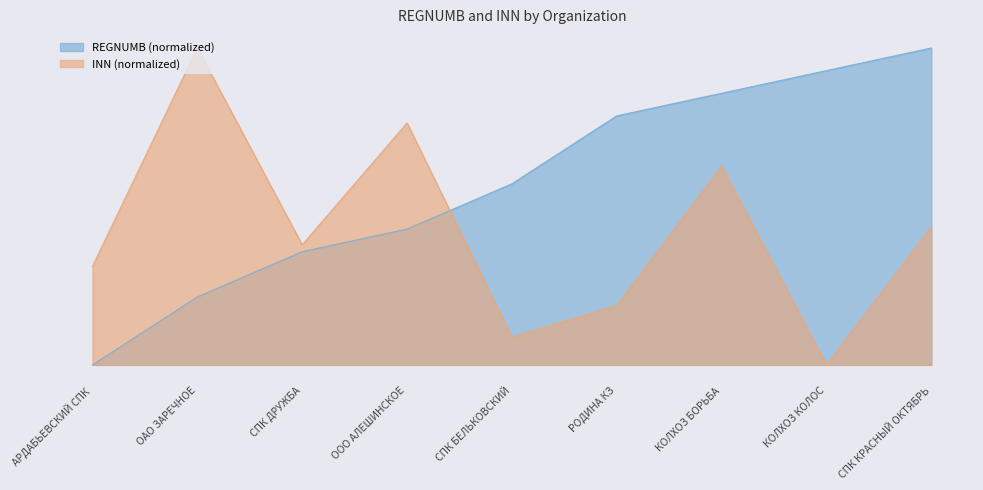

Which series has the largest total across all categories?

REGNUMB (normalized)